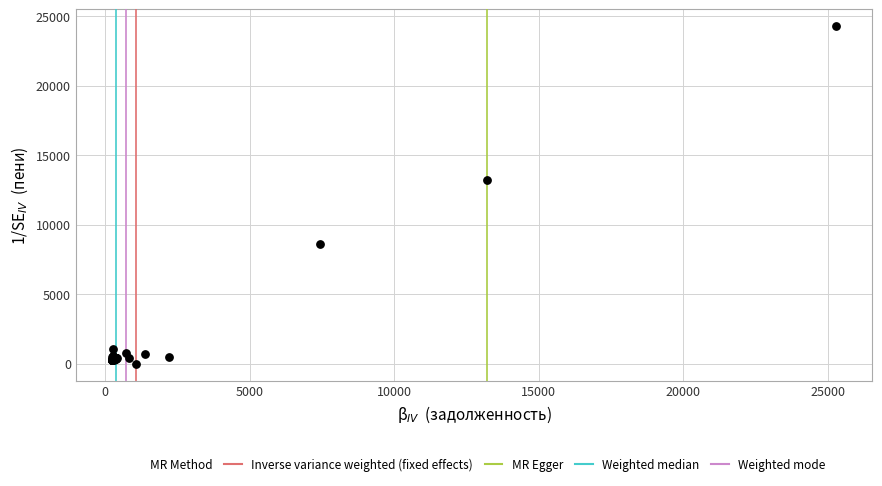

What Y value in the scatter plot is closest to 12129?

13210.3